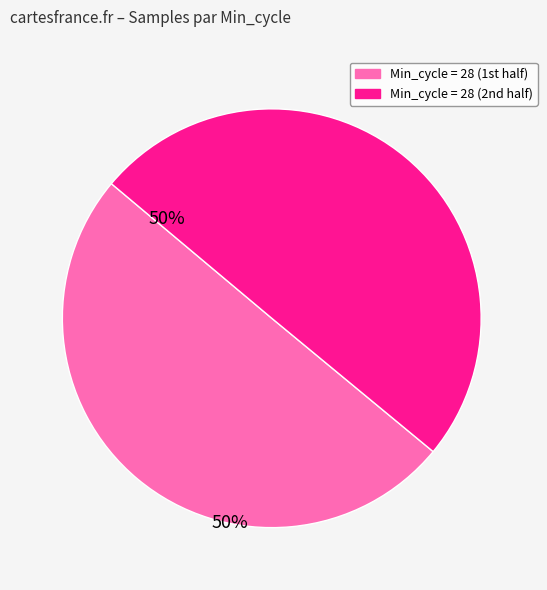

How many slices are in this pie chart?

2